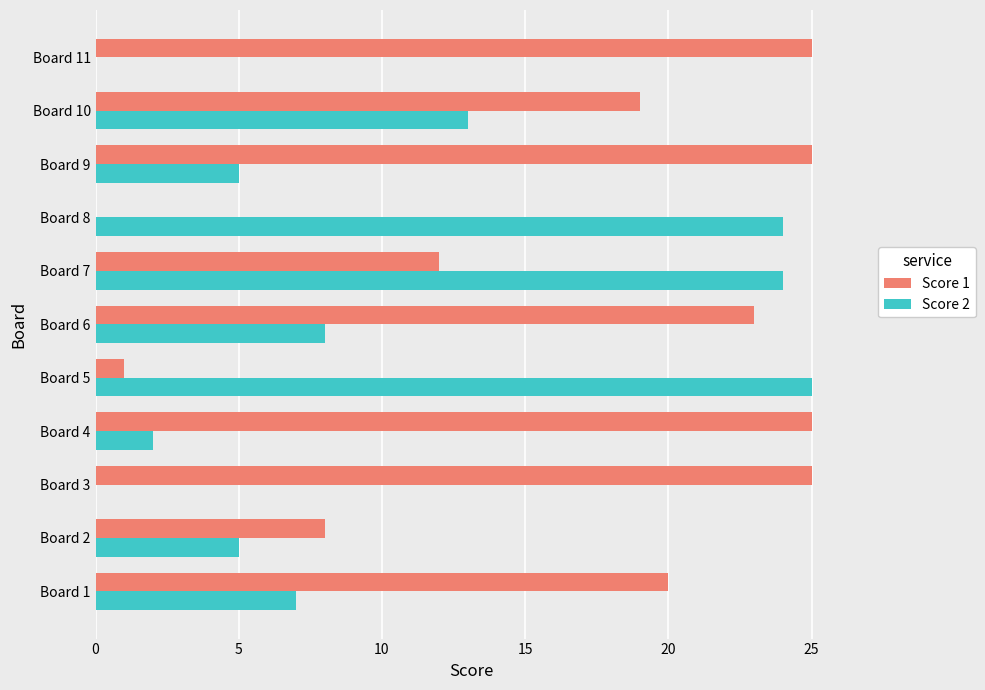

At which category is the sum across all series the highest?

Board 7